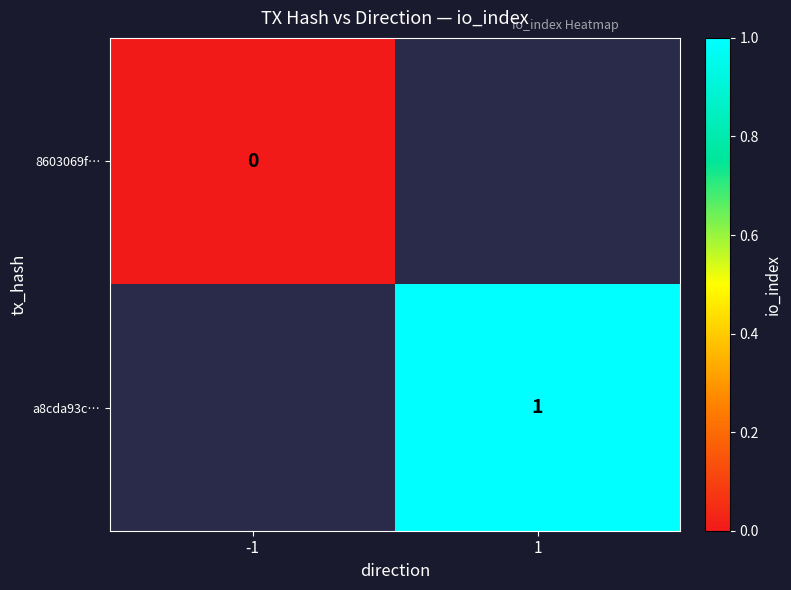

True or false: a8cda93c… has a value of 1.3 at 1.

False